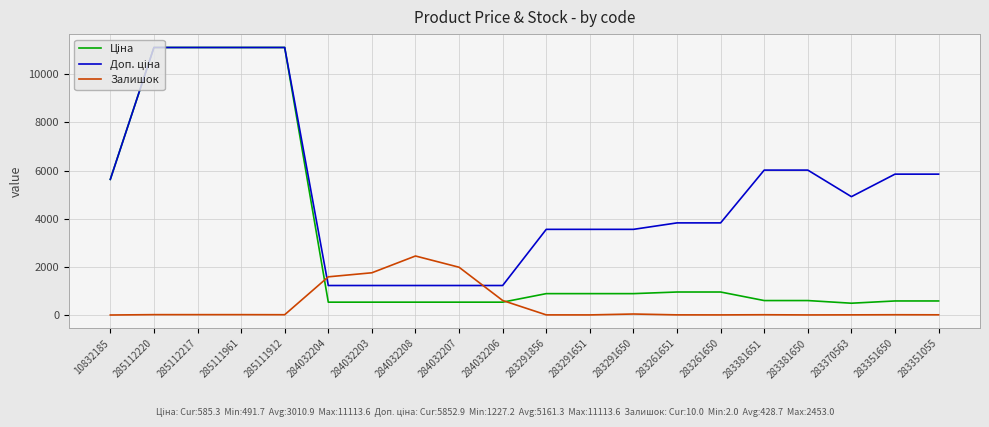

Is it true that Залишок equals 7.0 at 283291856?

True